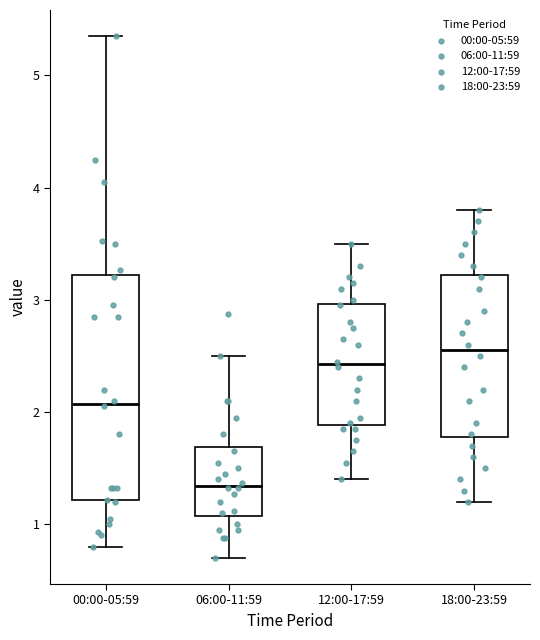

Reading left to right, transcribe this box plot: for each box, give where its median line is, the range the box spans, and where its two whiskers end, as read against the y-axis. The values are not printed on the chart, so give them approximately, as read against the axis.

00:00-05:59: median 2.1, box 1.2 to 3.2, whiskers 0.8 to 5.4
06:00-11:59: median 1.3, box 1.1 to 1.7, whiskers 0.7 to 2.5
12:00-17:59: median 2.4, box 1.9 to 3.0, whiskers 1.4 to 3.5
18:00-23:59: median 2.6, box 1.8 to 3.2, whiskers 1.2 to 3.8